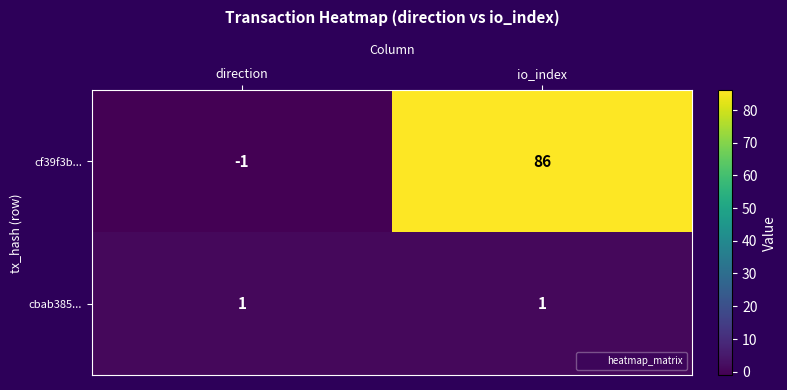

Is it true that cf39f3b... equals -1 at direction?

True